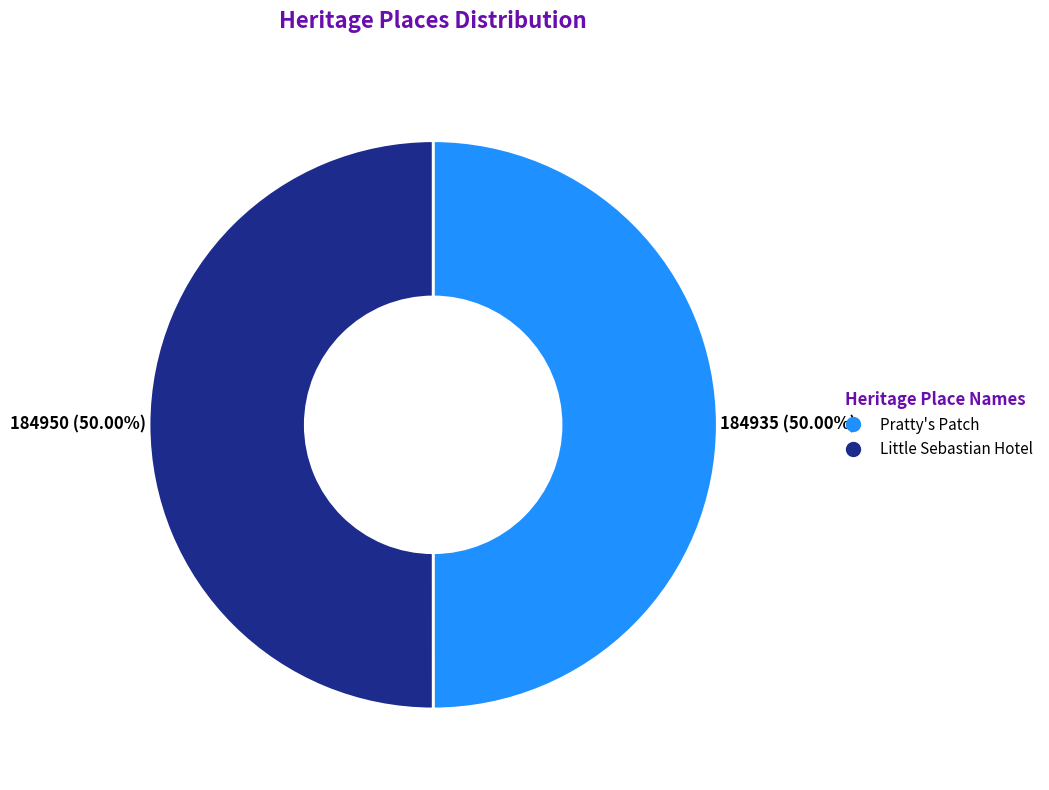

Do Pratty's Patch and Little Sebastian Hotel together represent more than half of the pie?

Yes